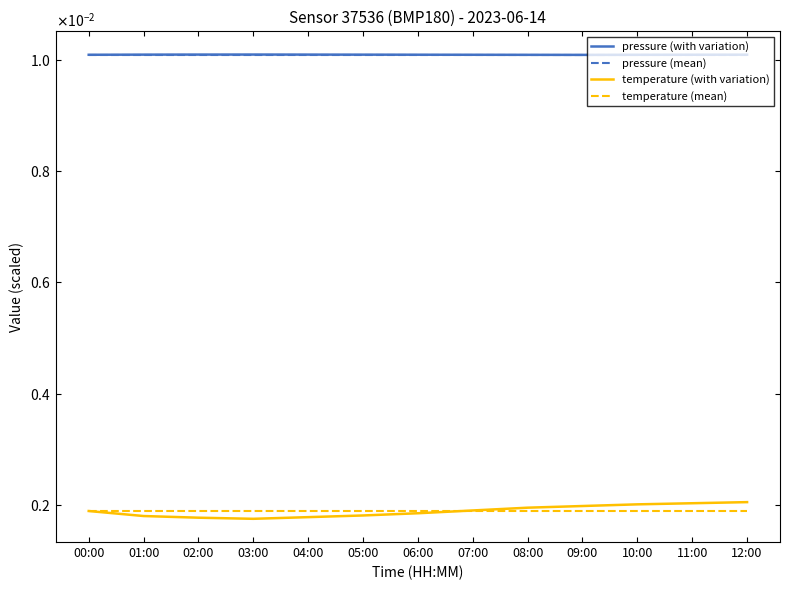

Reading left to right, transcribe all the data shown in this chart.

pressure (with variation): 00:00=0.0	01:00=0.0	02:00=0.0	03:00=0.0	04:00=0.0	05:00=0.0	06:00=0.0	07:00=0.0	08:00=0.0	09:00=0.0	10:00=0.0	11:00=0.0	12:00=0.0
pressure (mean): 00:00=0.0	01:00=0.0	02:00=0.0	03:00=0.0	04:00=0.0	05:00=0.0	06:00=0.0	07:00=0.0	08:00=0.0	09:00=0.0	10:00=0.0	11:00=0.0	12:00=0.0
temperature (with variation): 00:00=0.0	01:00=0.0	02:00=0.0	03:00=0.0	04:00=0.0	05:00=0.0	06:00=0.0	07:00=0.0	08:00=0.0	09:00=0.0	10:00=0.0	11:00=0.0	12:00=0.0
temperature (mean): 00:00=0.0	01:00=0.0	02:00=0.0	03:00=0.0	04:00=0.0	05:00=0.0	06:00=0.0	07:00=0.0	08:00=0.0	09:00=0.0	10:00=0.0	11:00=0.0	12:00=0.0